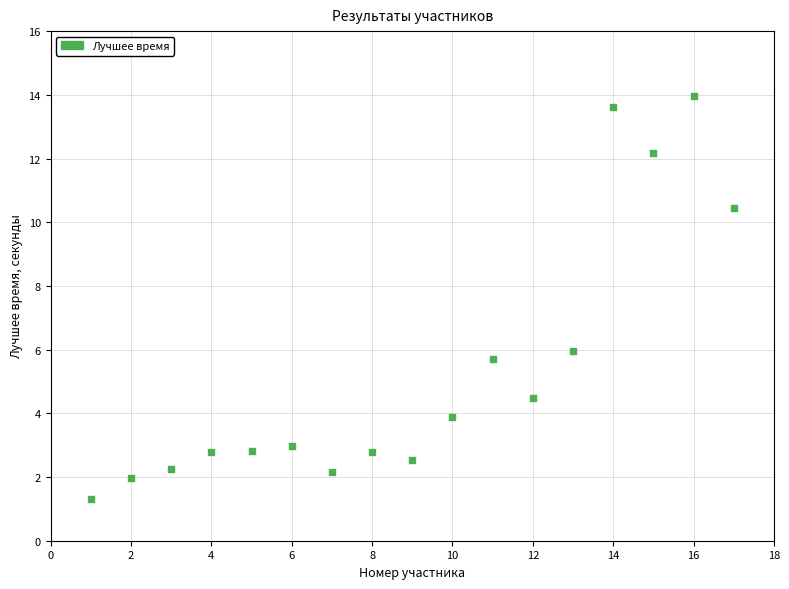

What Y value in the scatter plot is closest to 7?

6.0